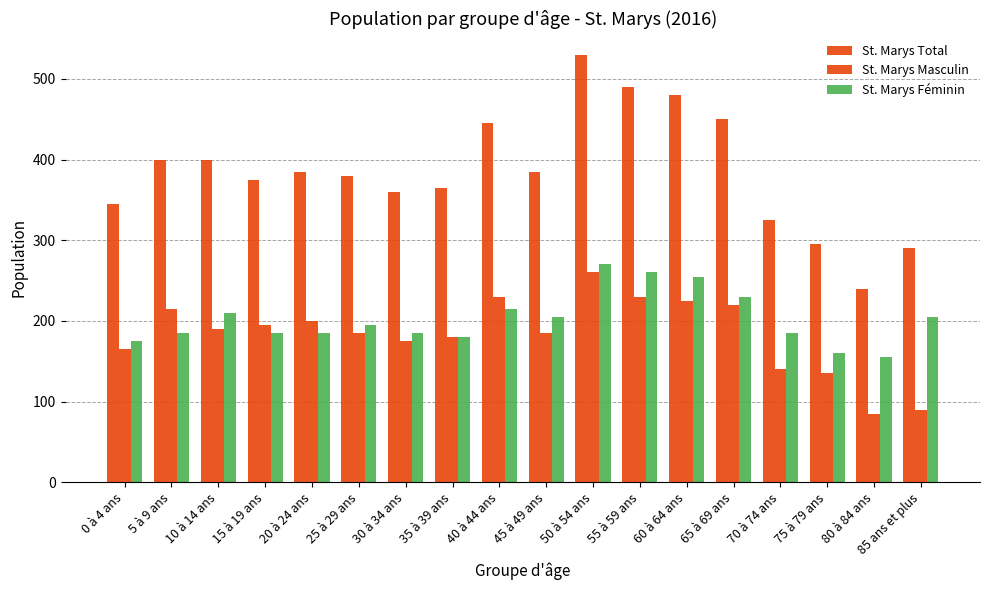

What is the difference between the St. Marys Total values at 85 ans et plus and 70 à 74 ans?

35